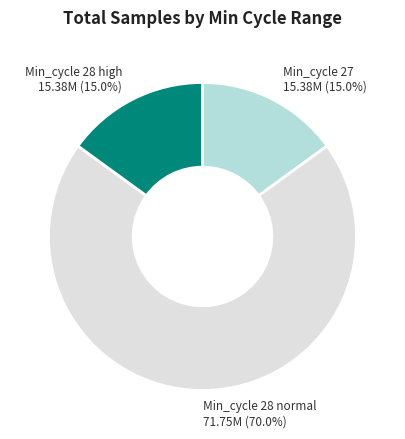

What is the total percentage of Min_cycle 28 normal and Min_cycle 28 high?

85.0%